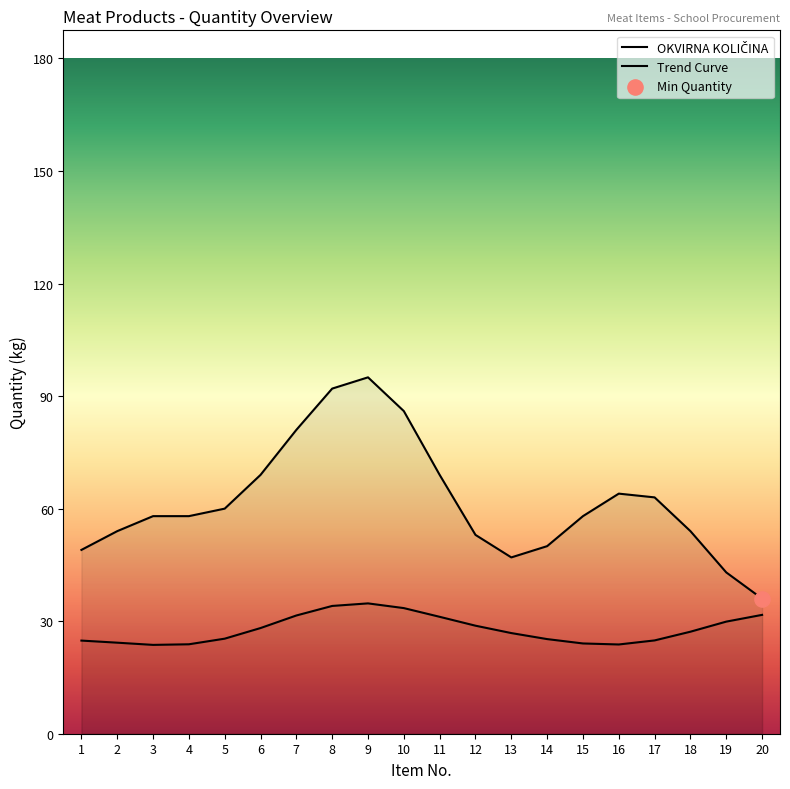

Which series contains the lowest Y value?

Trend Curve